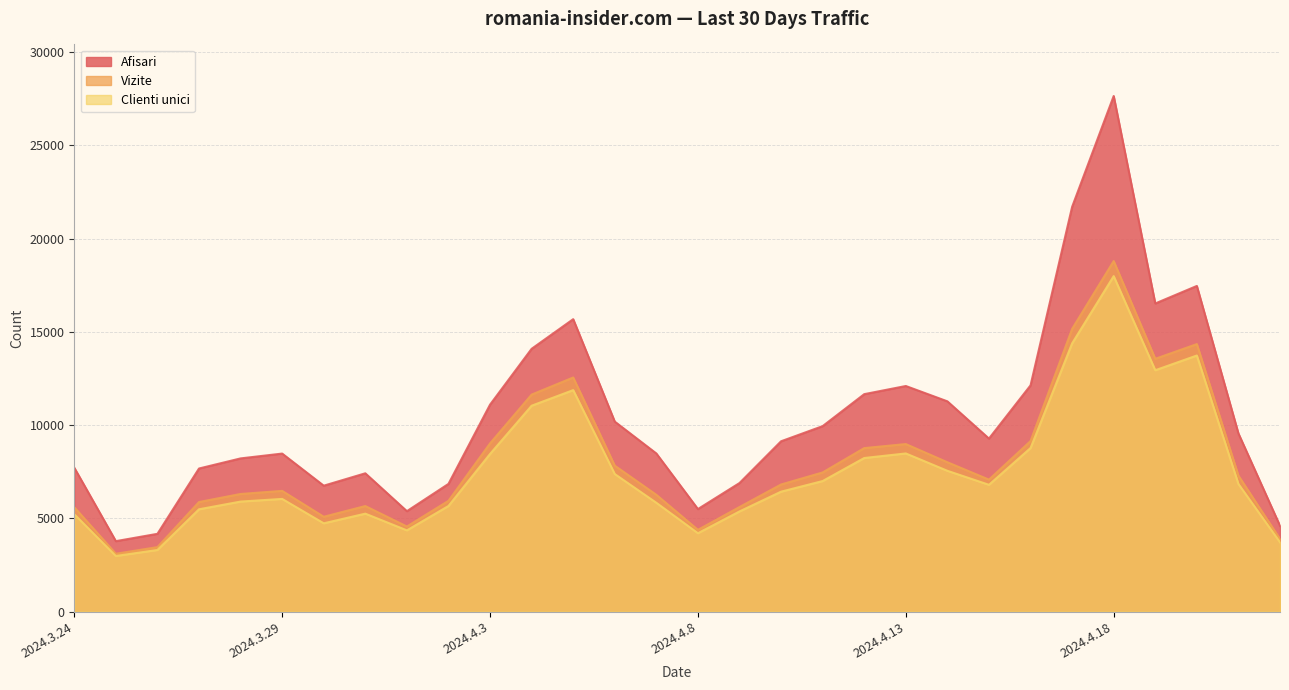

What is the average value of the Clienti unici series?

7534